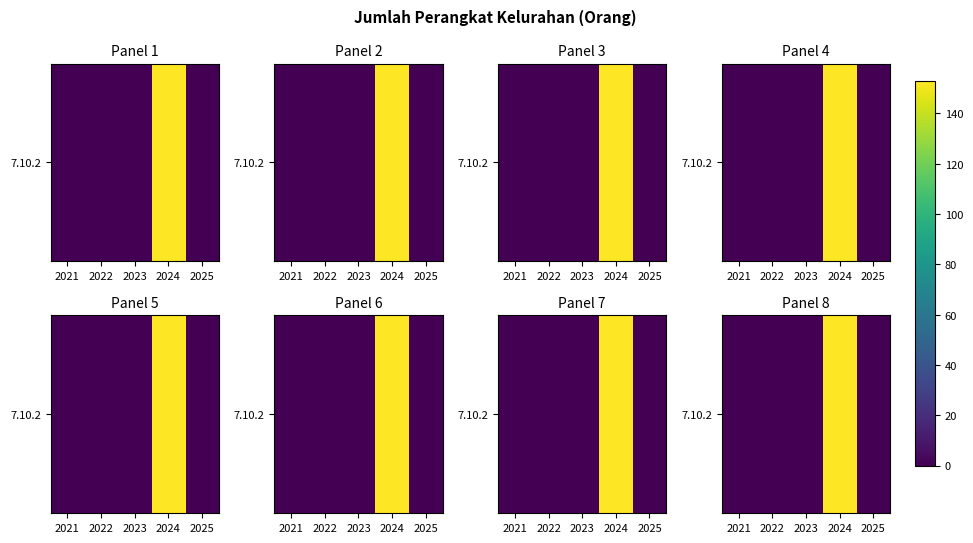

What is the change in value from 2024 to 2025?

-153